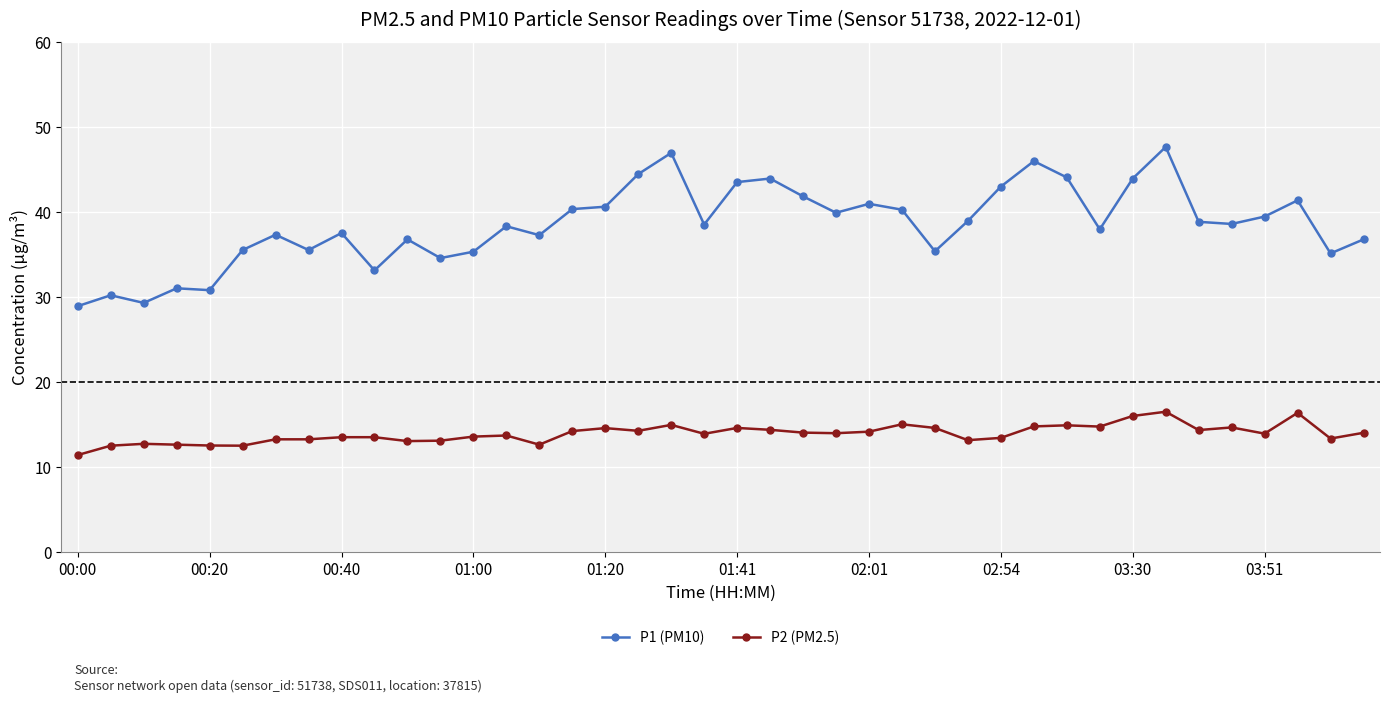

True or false: P2 (PM2.5) and P1 (PM10) cross at least once.

False